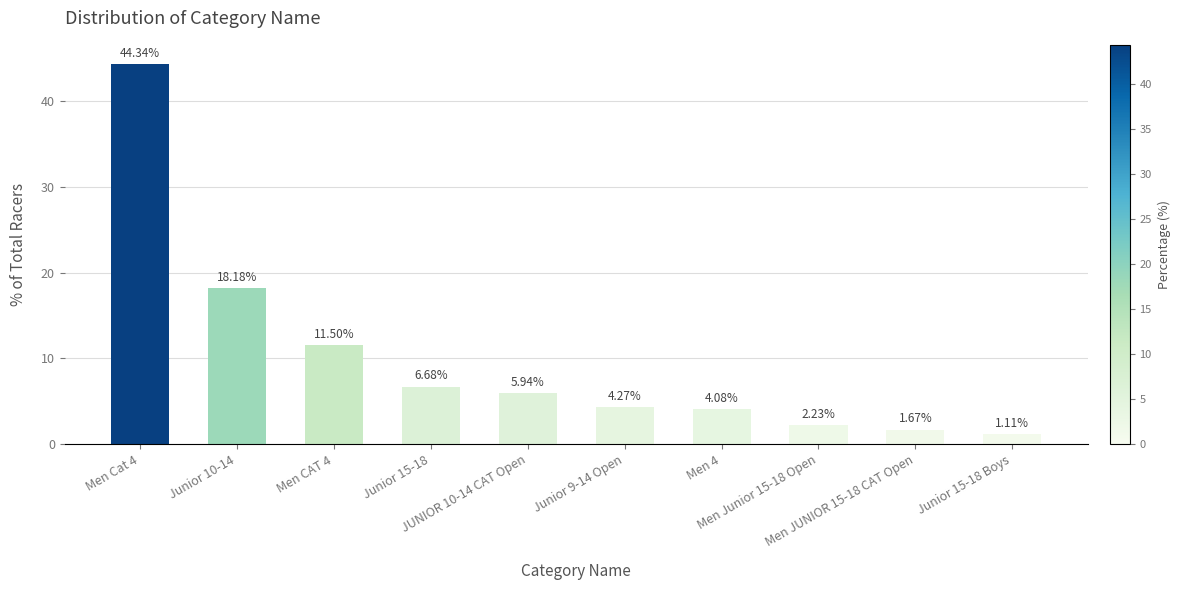

List the labels in order of value, largest first.

Men Cat 4, Junior 10-14, Men CAT 4, Junior 15-18, JUNIOR 10-14 CAT Open, Junior 9-14 Open, Men 4, Men Junior 15-18 Open, Men JUNIOR 15-18 CAT Open, Junior 15-18 Boys